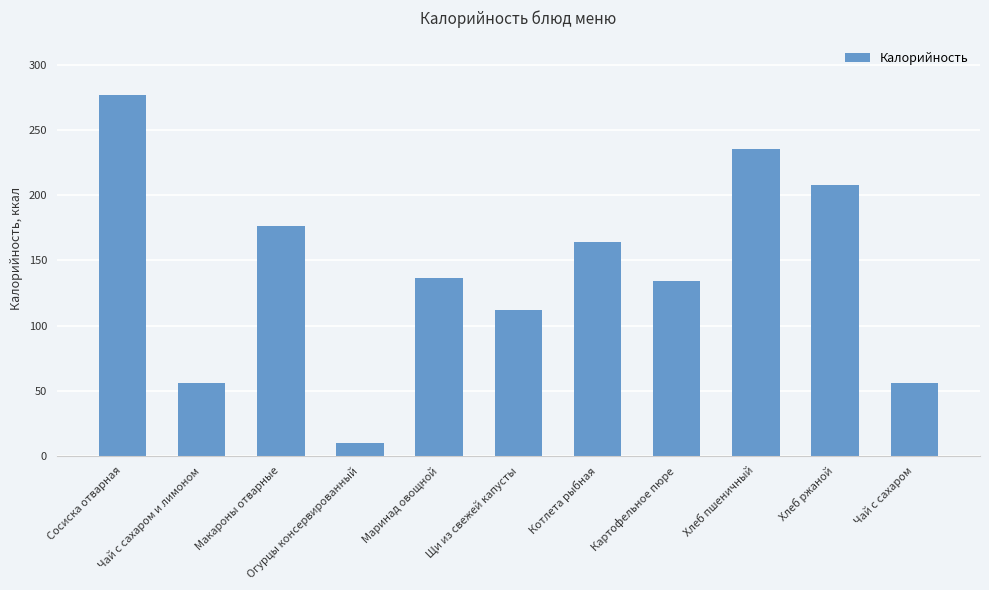

What is the average value?

142.4